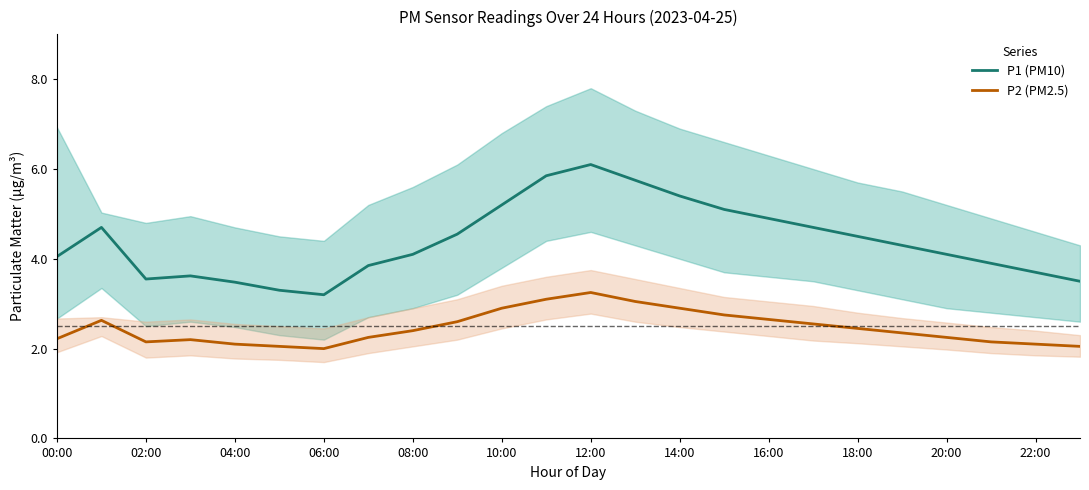

The value of P2 (PM2.5) at 06:00 is 2.0. True or false?

True